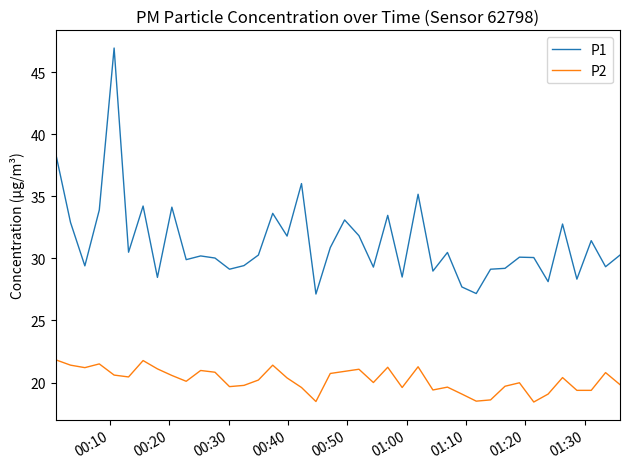

True or false: P1 and P2 intersect in this chart.

False